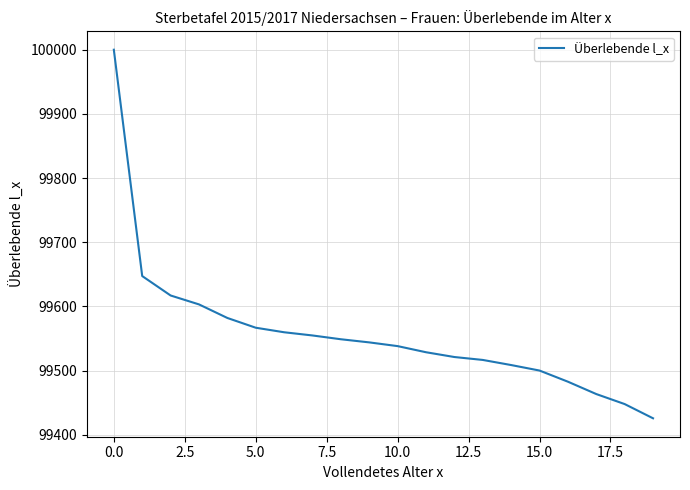

What is the difference between the maximum and minimum values?

574.3